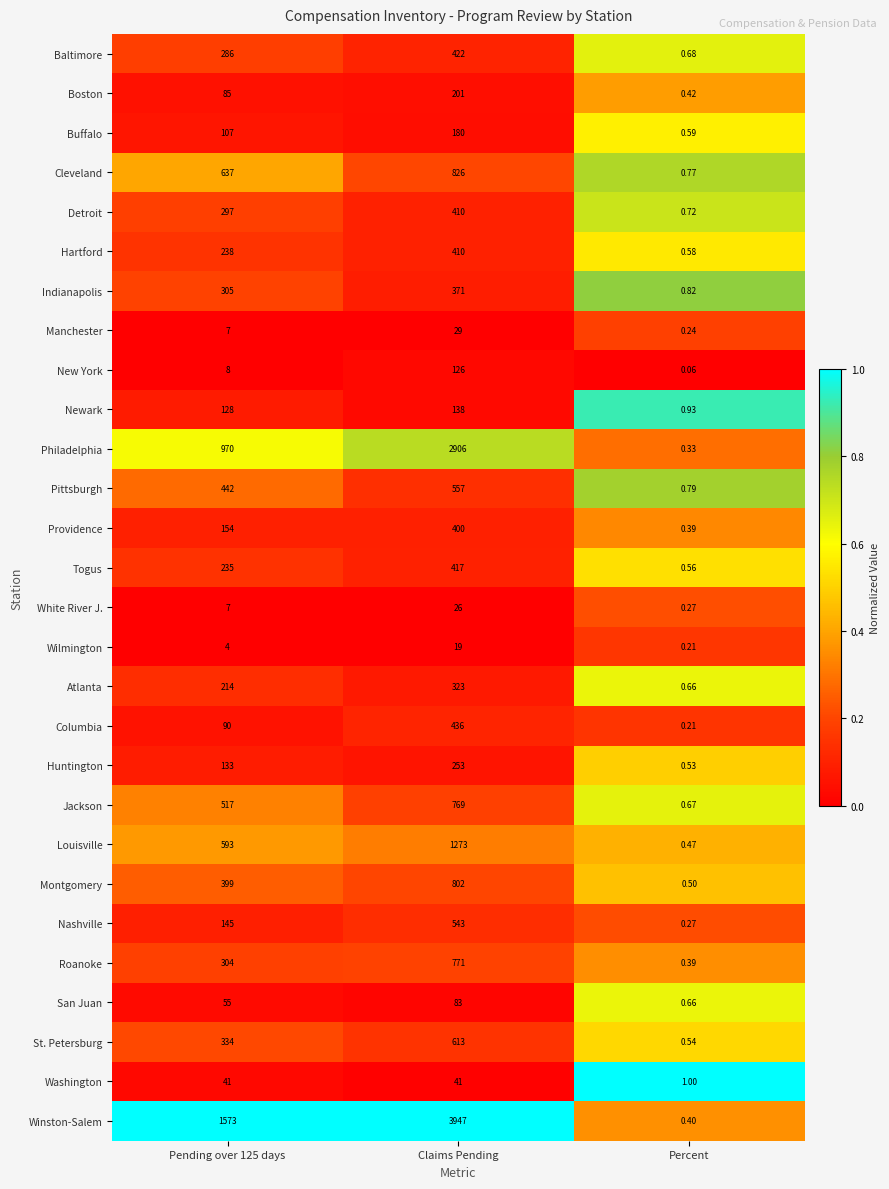

What is the greatest value displayed?

3947.0